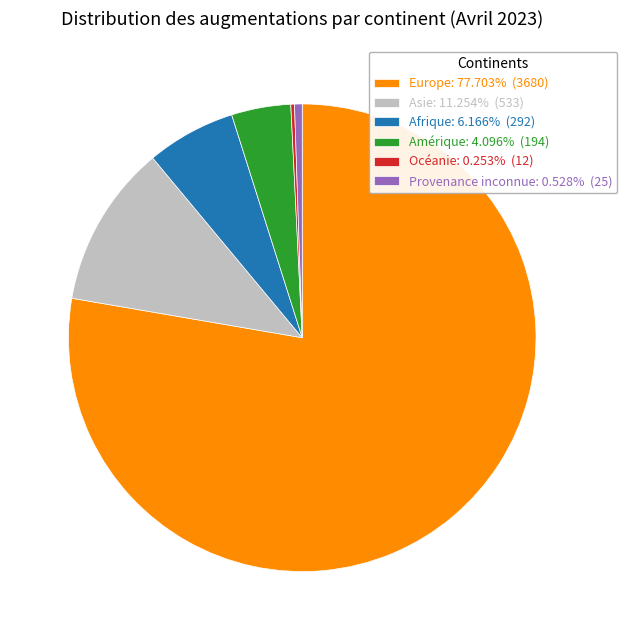

What is the ratio of the value at Amérique: 4.096% (194) to the value at Afrique: 6.166% (292)?

0.7